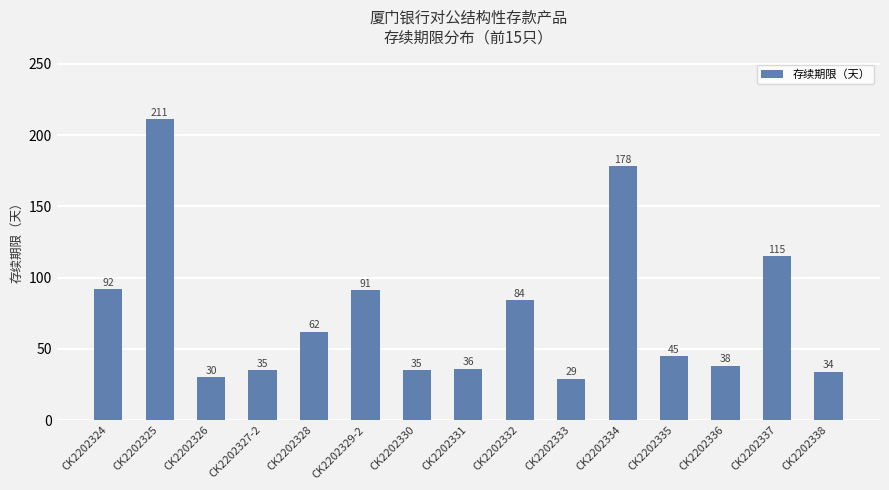

Does the chart contain stacked bars?

No